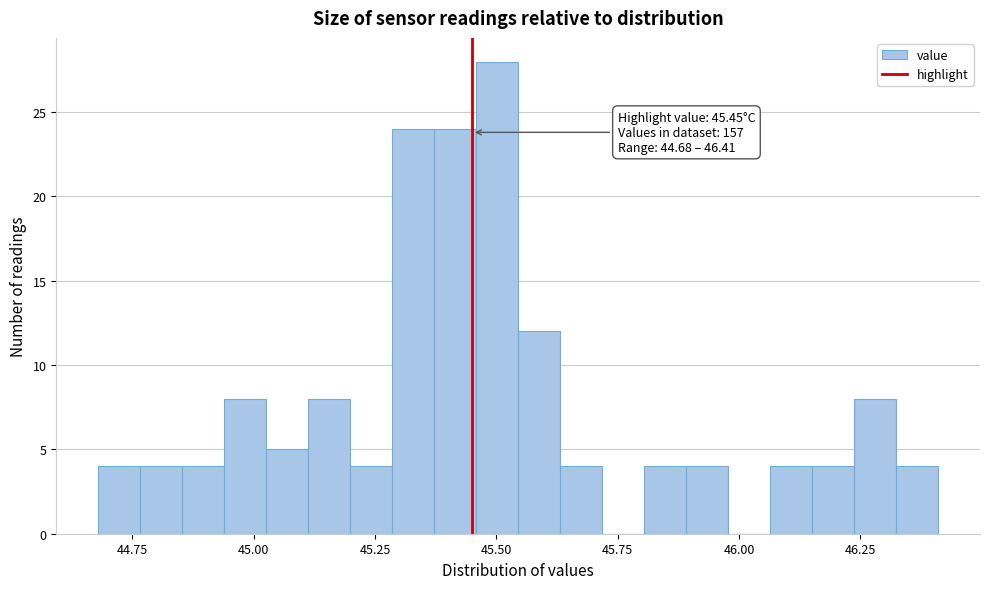

Read against the x-axis, roughly where is the centre of the tallest bar?

45.50